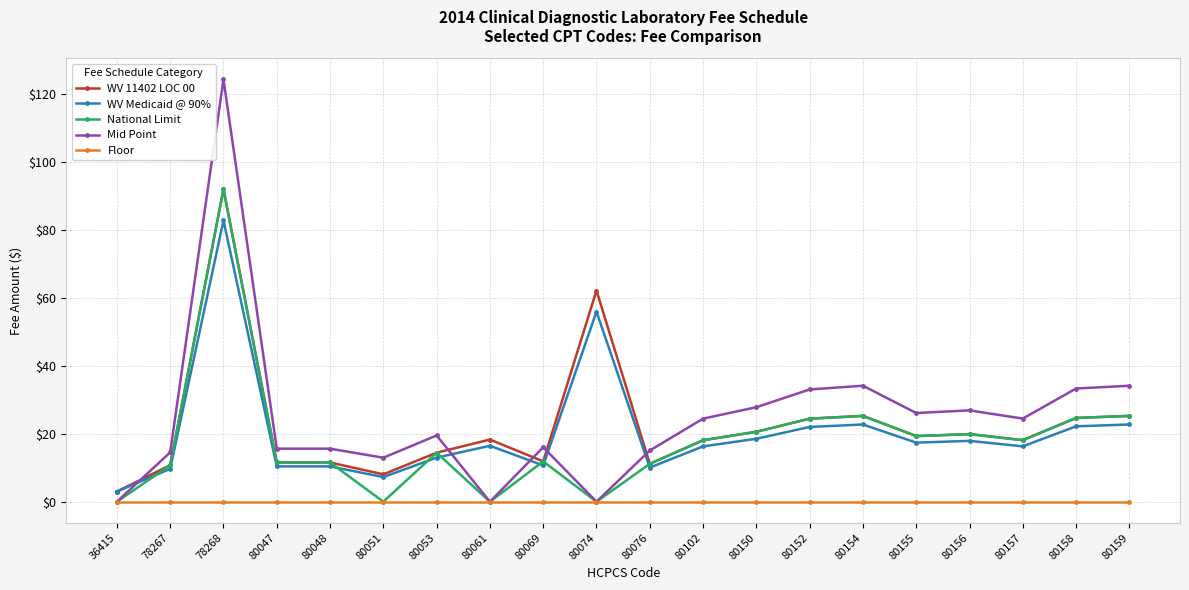

What is the total value across all series at 80157?

76.9